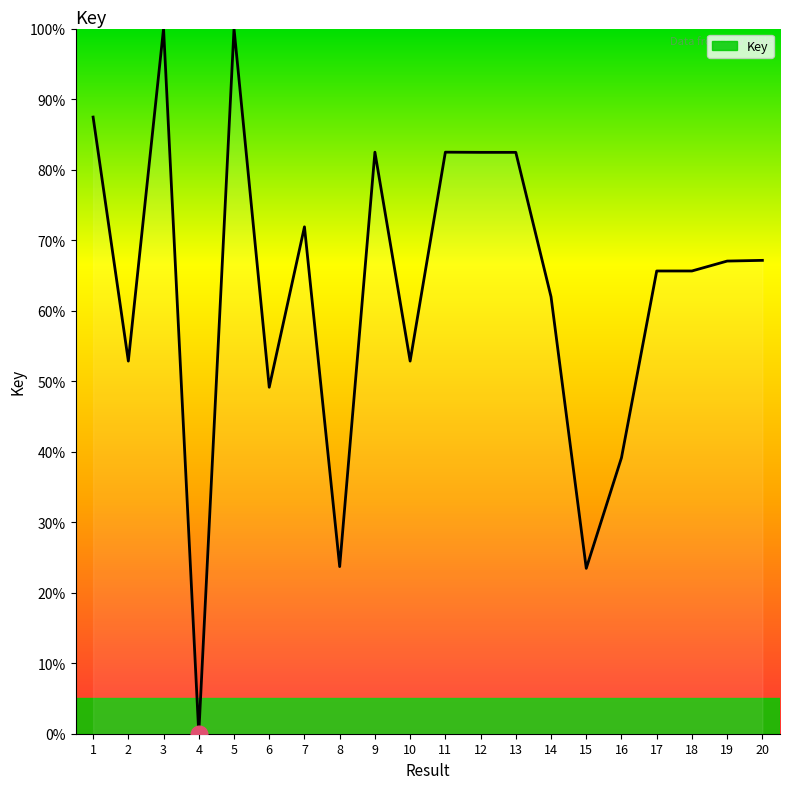

What is the maximum value shown in the chart?

100.0